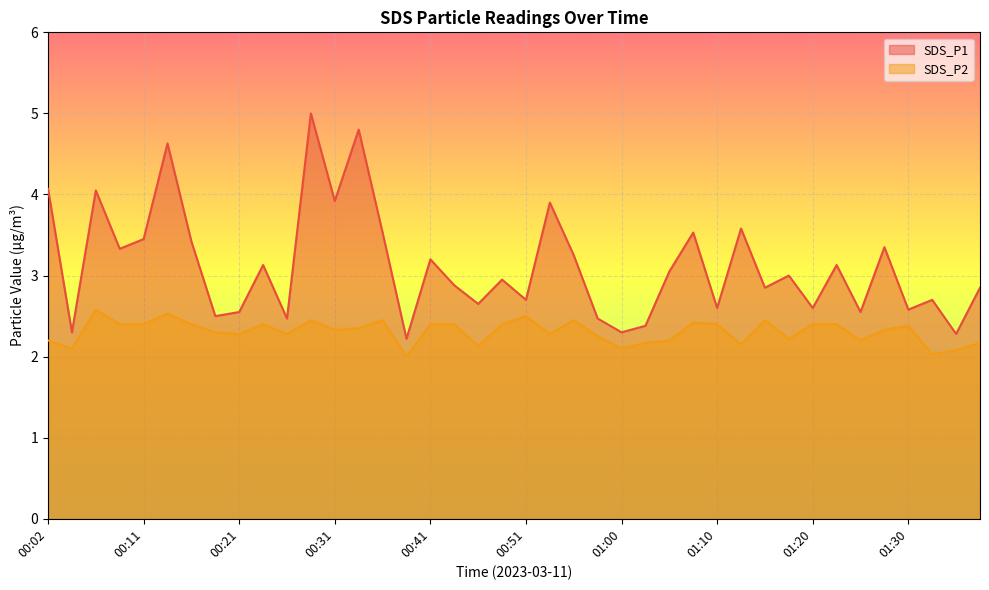

At which category does SDS_P1 reach its first local peak?

00:07